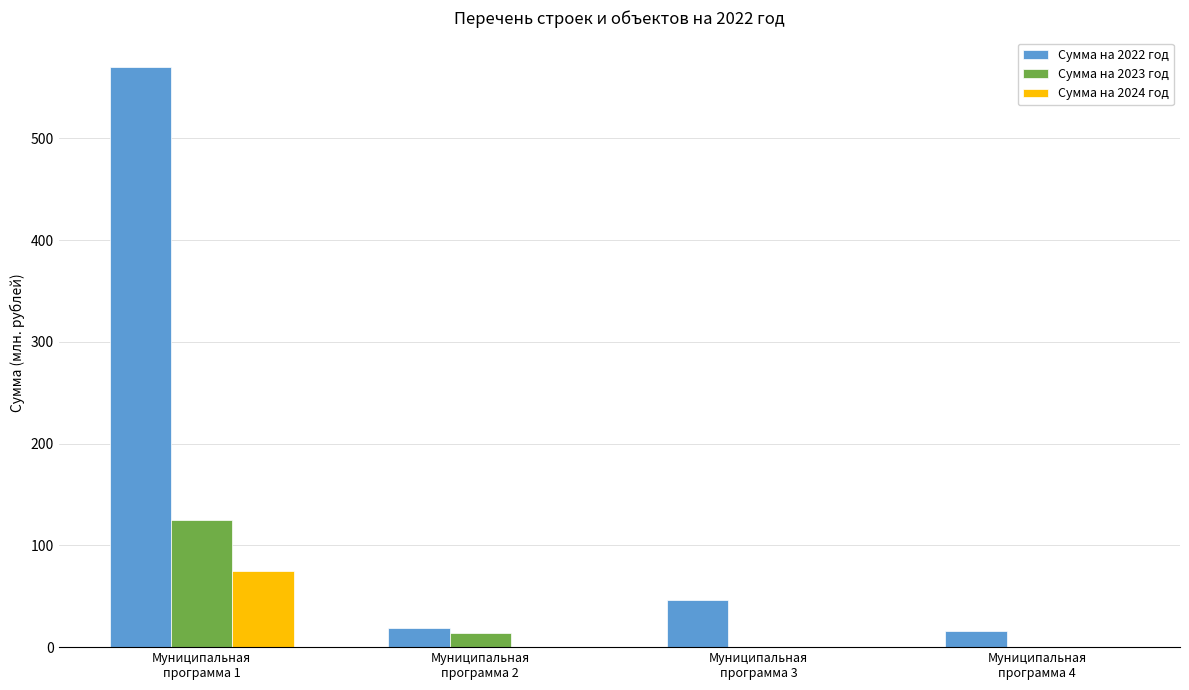

What is the approximate value of Сумма на 2022 год at Муниципальная
программа 3?

46.2